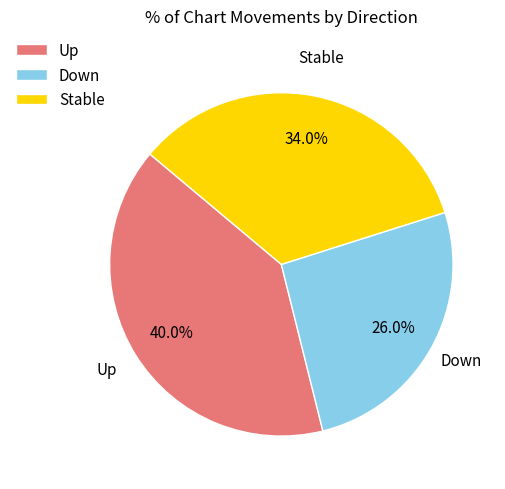

Rank the categories by value from highest to lowest.

Up, Stable, Down